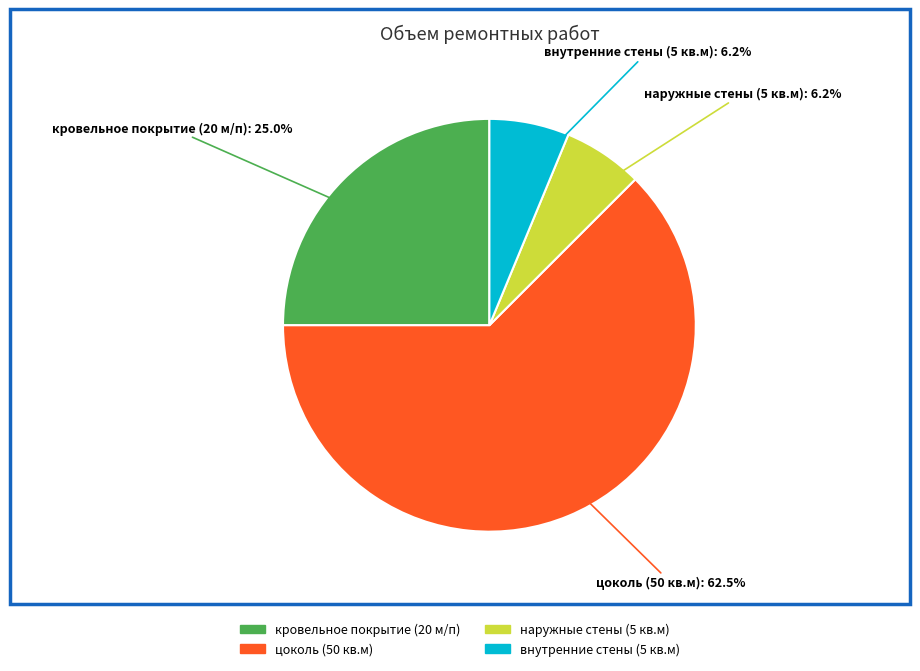

Is it true that внутренние стены (5 кв.м) is 6% of the pie?

True